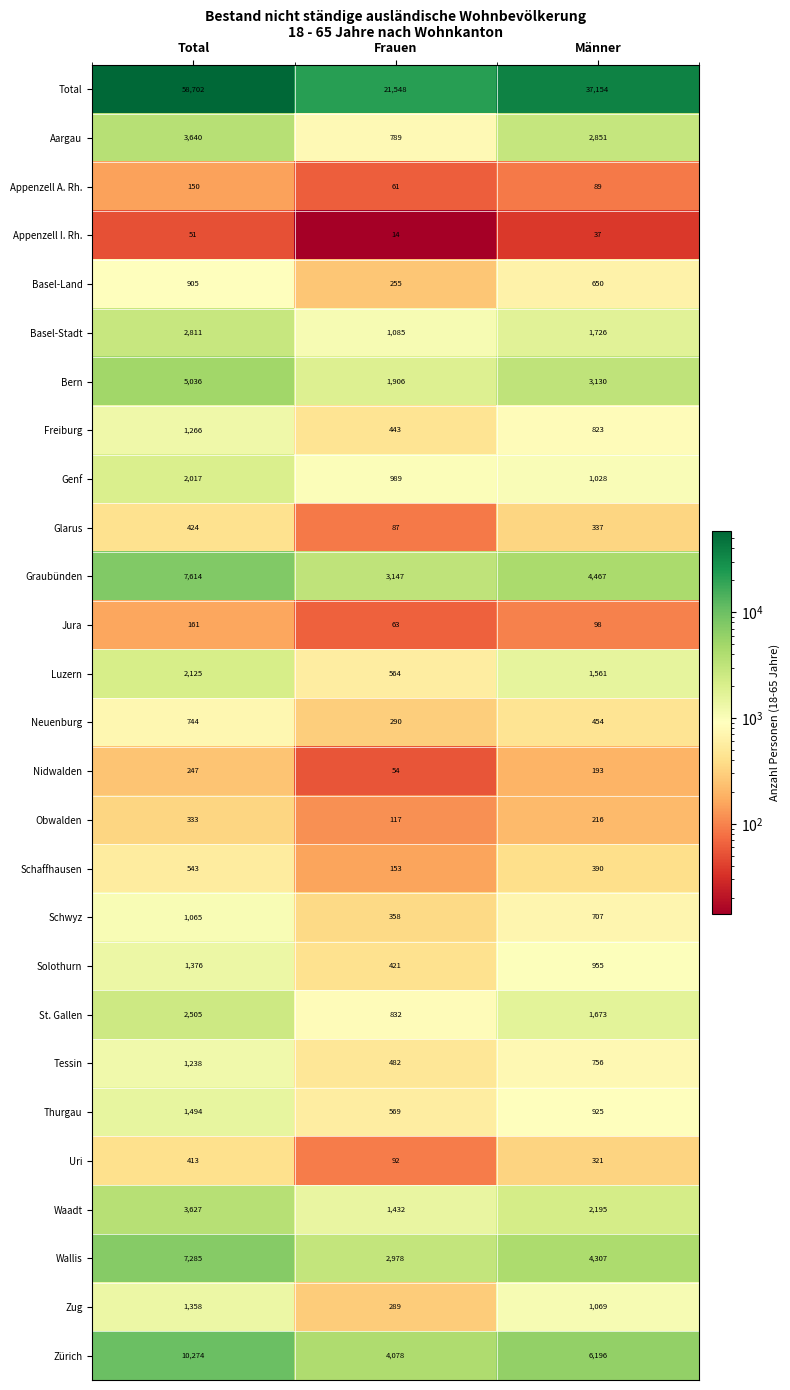

At how many categories does at least one series exceed 51922?

1